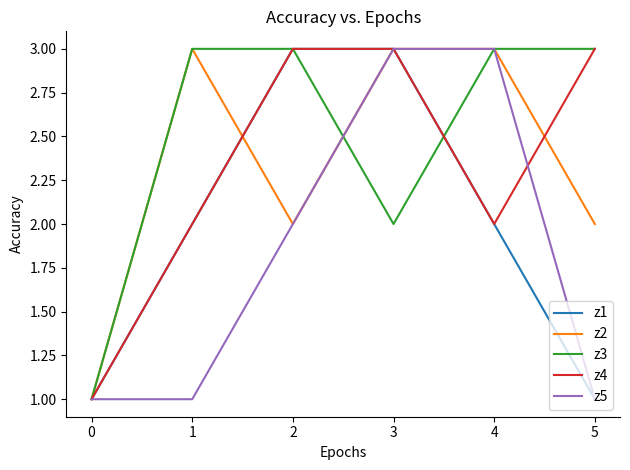

Between 1 and 4, which series saw the biggest shift?

z5